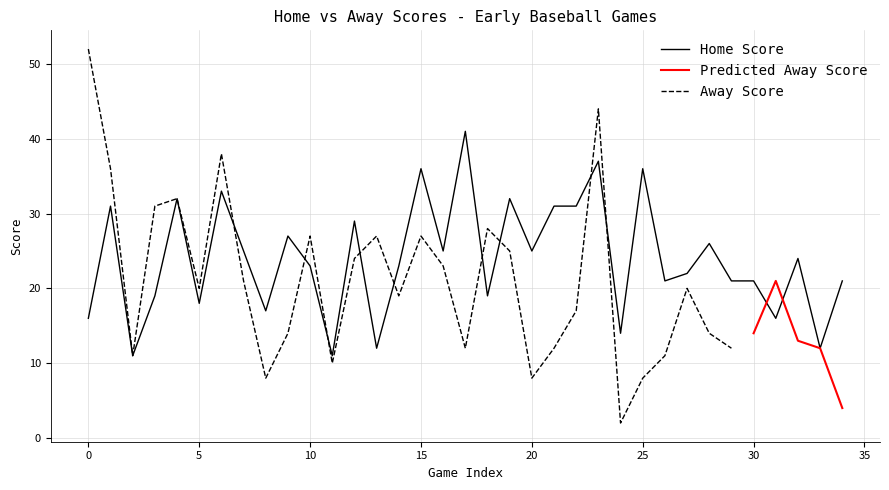

What is the smallest value displayed?

11